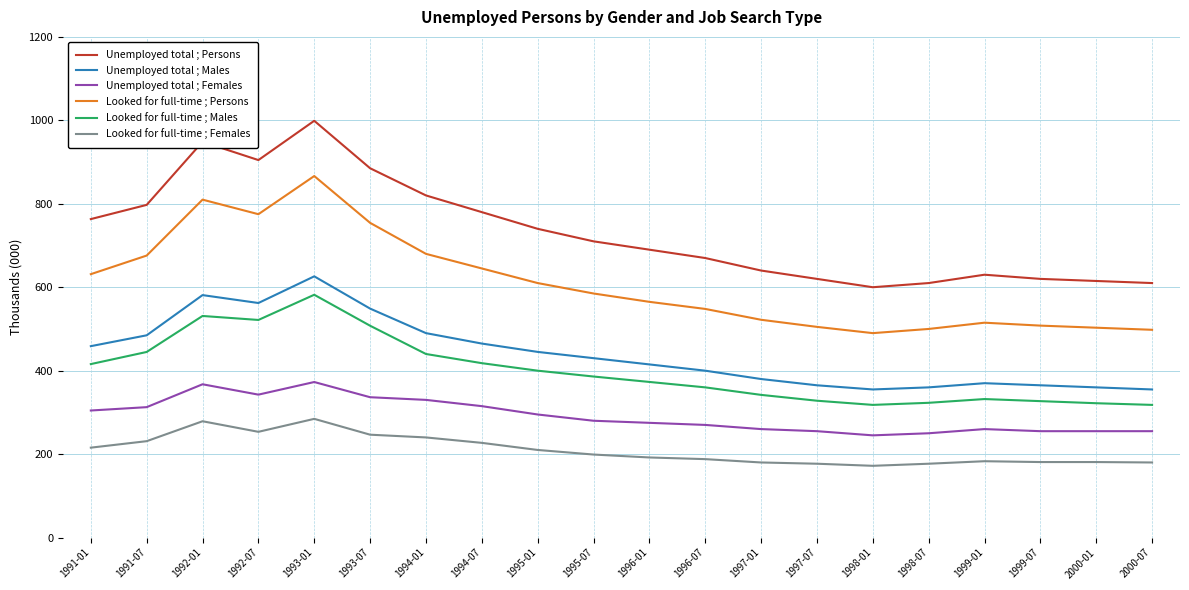

What is the greatest value displayed?

998.9